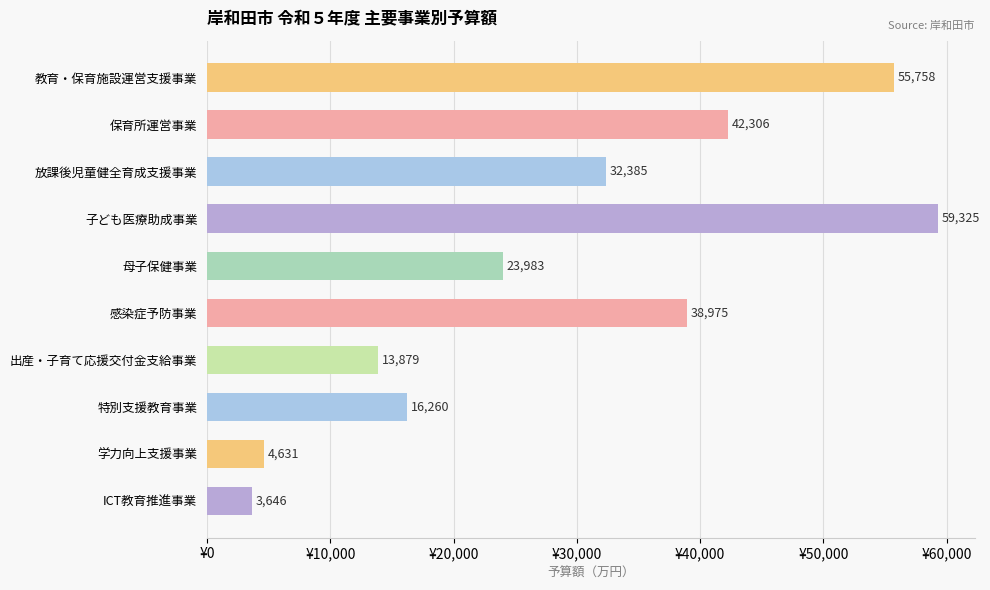

How many bars are there in total?

10